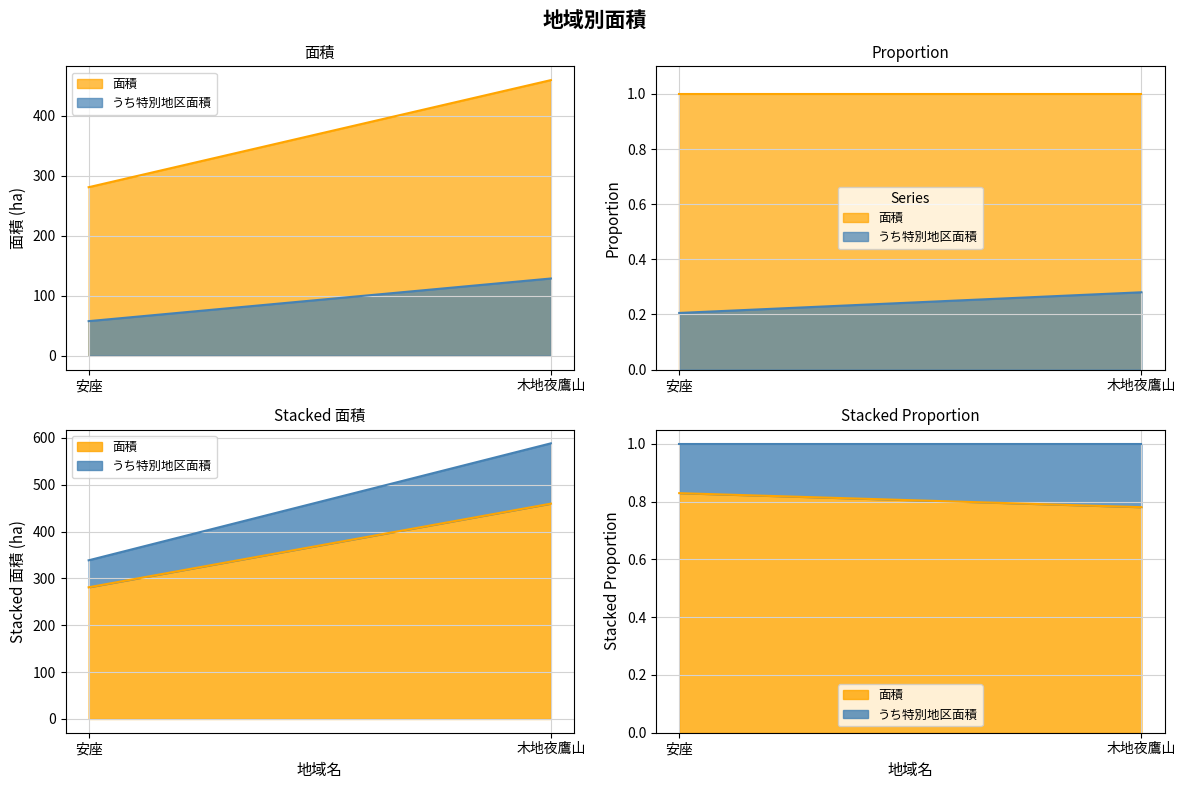

At which label does うち特別地区面積 first exceed 128?

木地夜鷹山